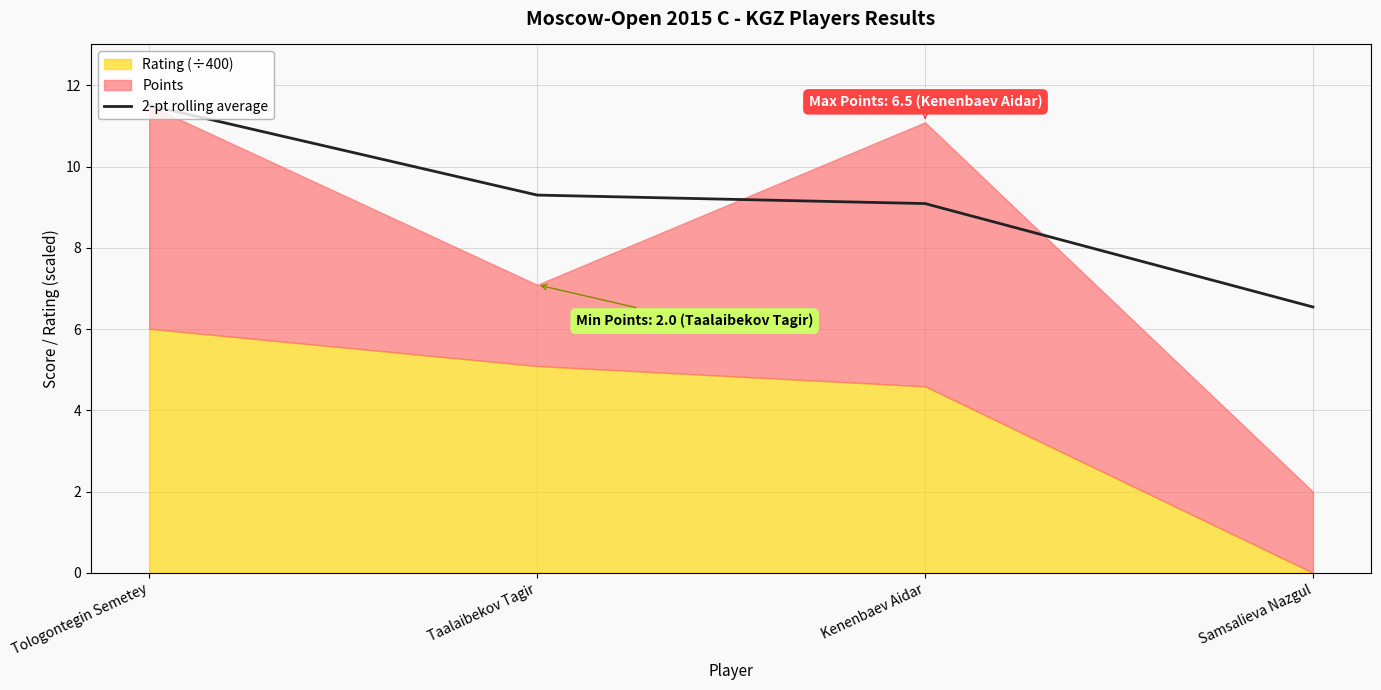

Reading left to right, transcribe all the data shown in this chart.

11.5	9.3	9.1	6.5